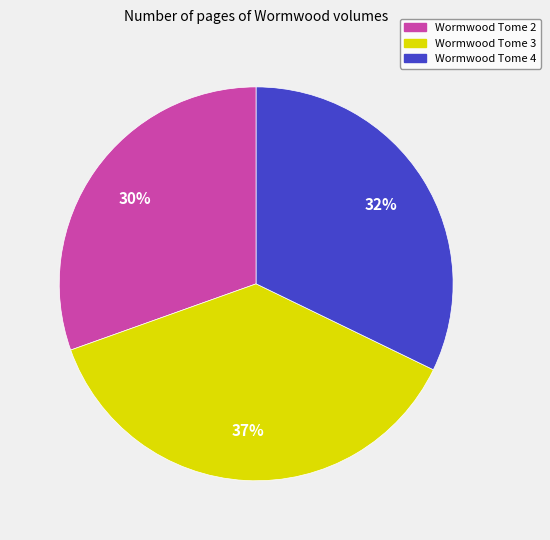

How many slices are in this pie chart?

3